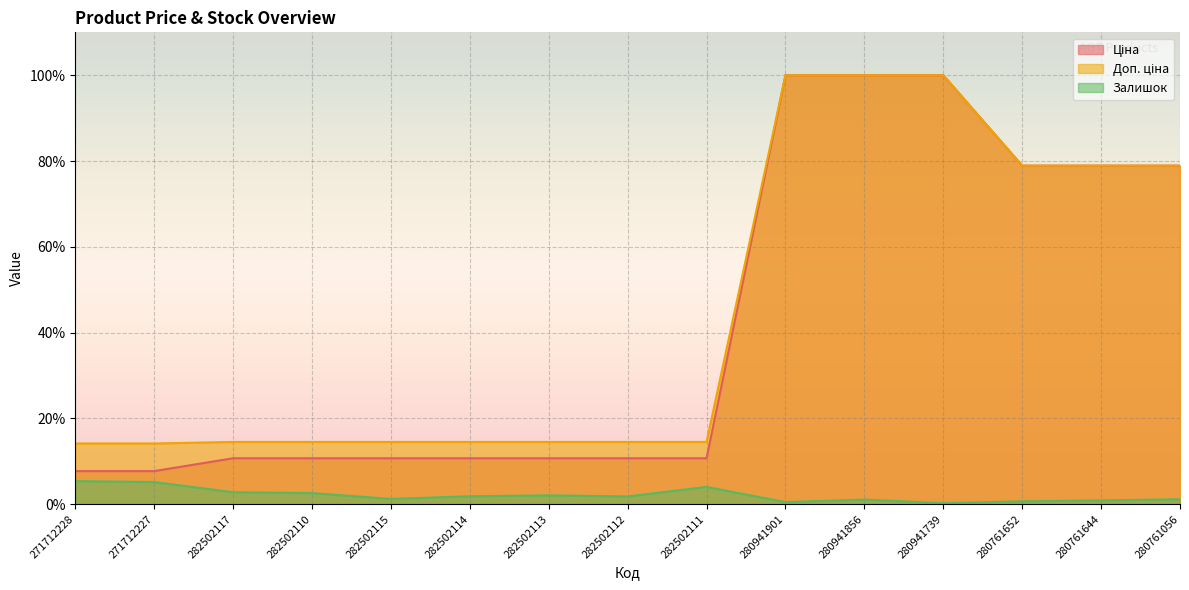

What is the difference between the highest and lowest values at 280761056?

77.8